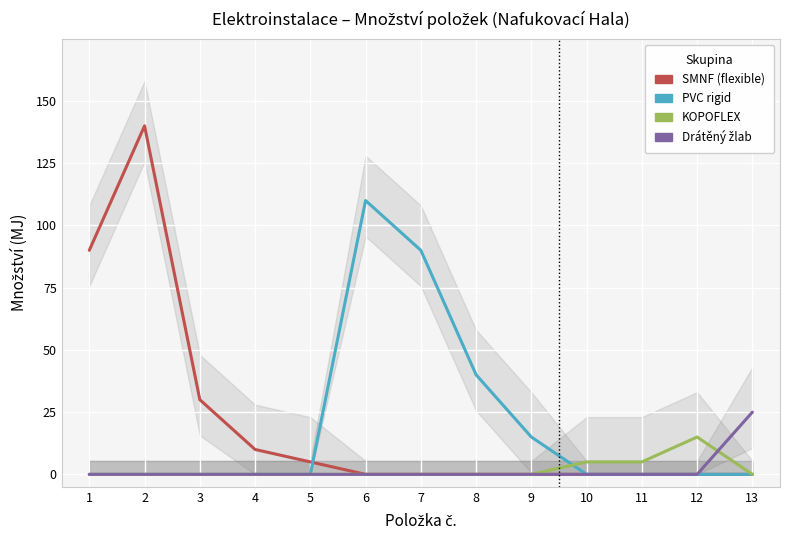

The value of Drátěný žlab at 6 is 0. True or false?

True